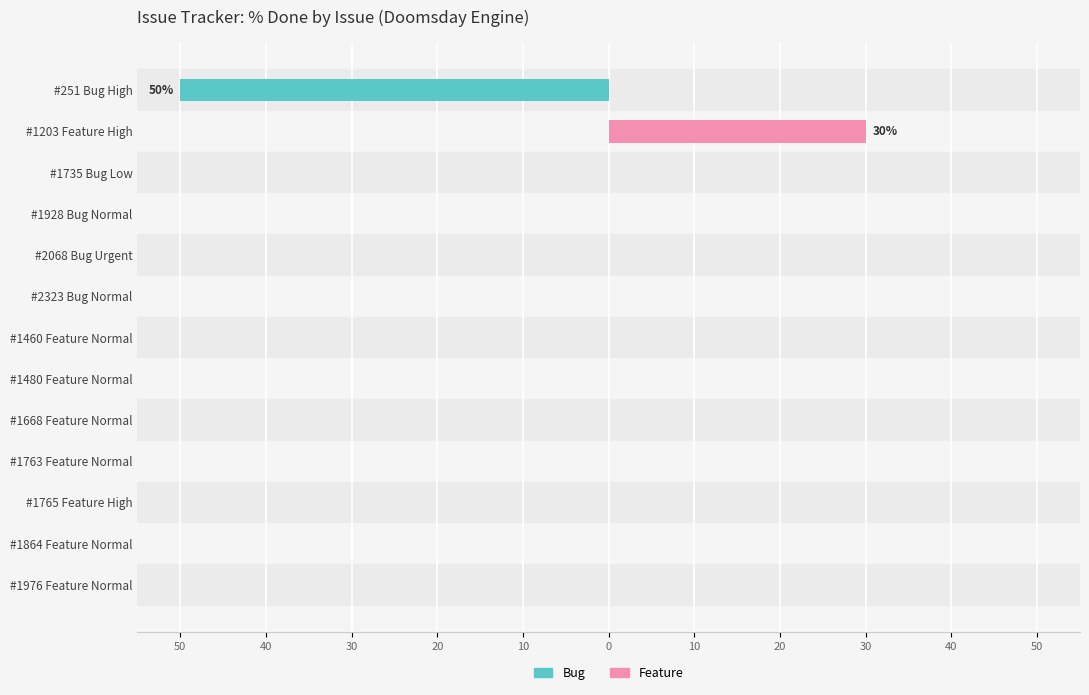

How many data points in Bug (Owner-side) are less than 0?

1